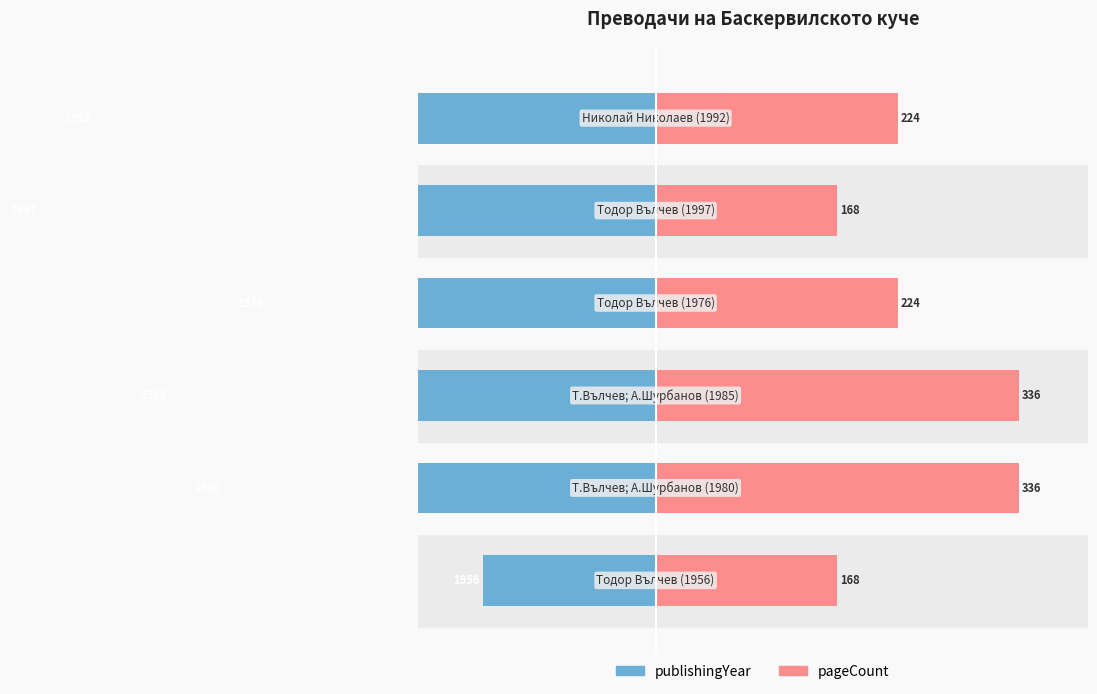

What are all the series names shown in the legend?

publishingYear, pageCount